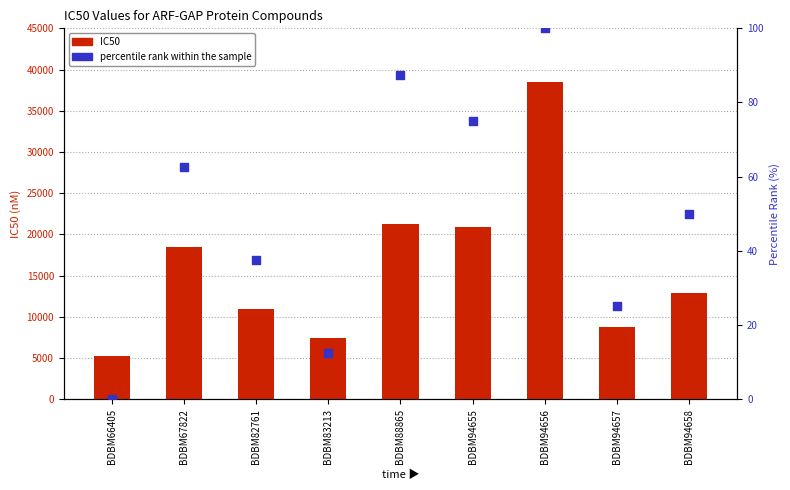

Which series has the largest Y range (max minus min)?

IC50